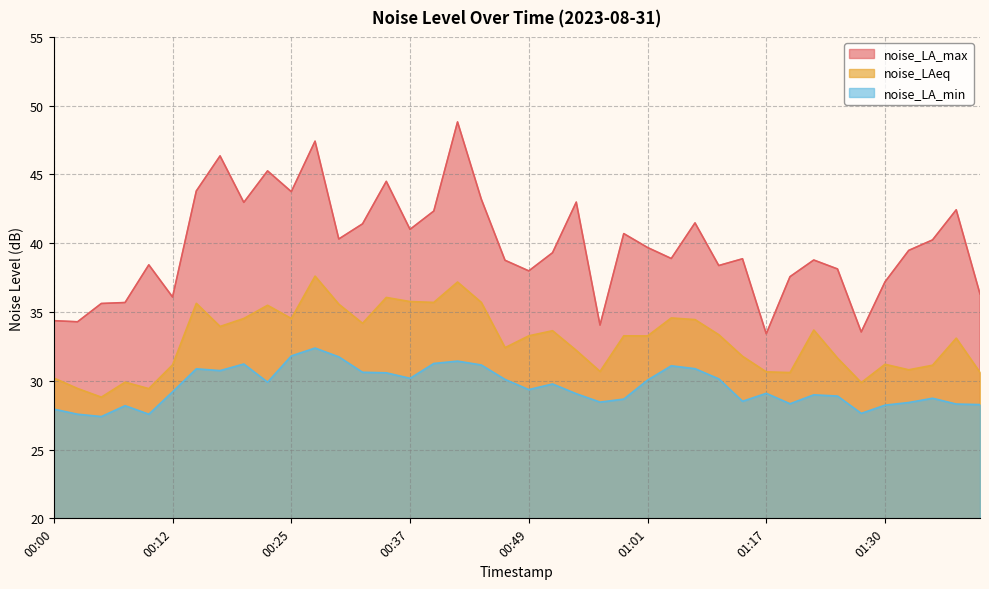

What is the smallest value displayed?

27.4